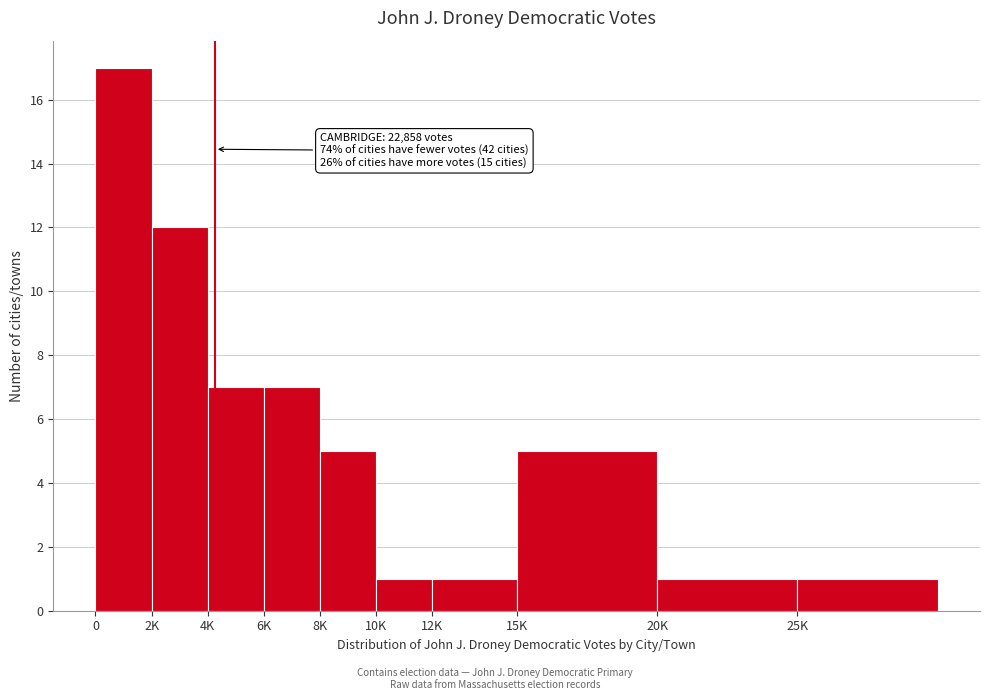

Reading right to left, what are all the values shown in this chart?

1	1	5	1	1	5	7	7	12	17